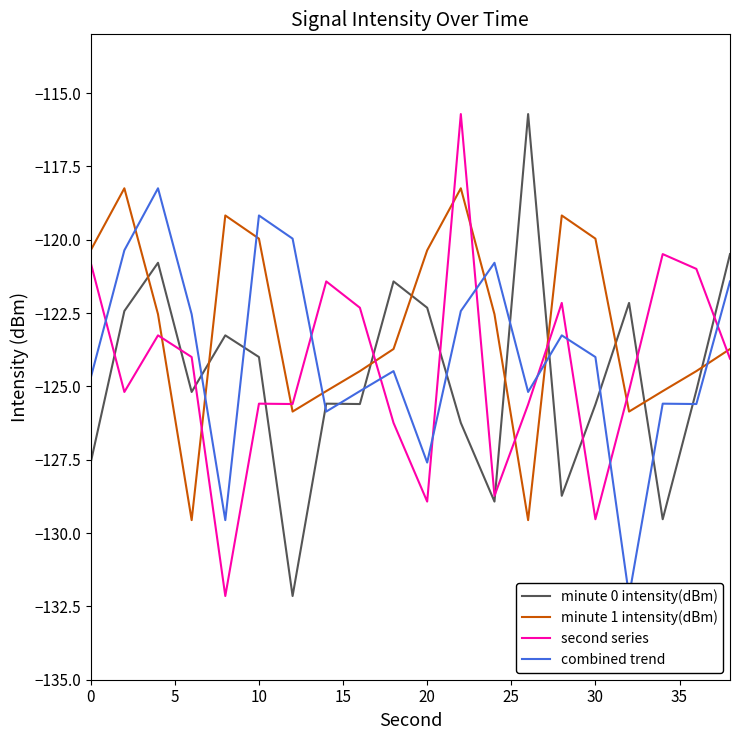

What is the lowest value of the minute 0 intensity(dBm) series?

-132.1